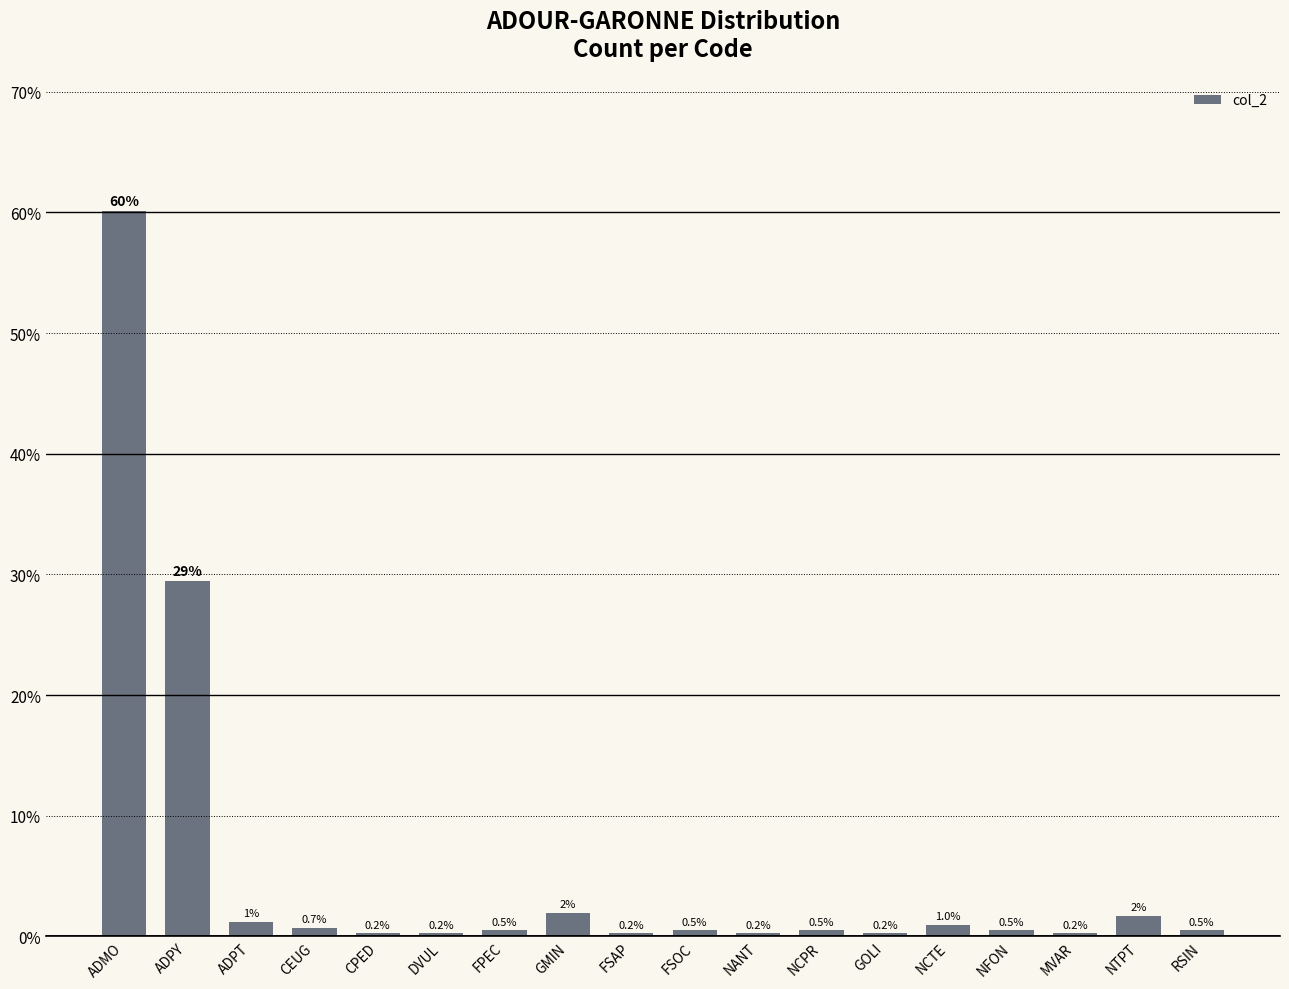

Which has a higher value, NTPT or GOLI?

NTPT